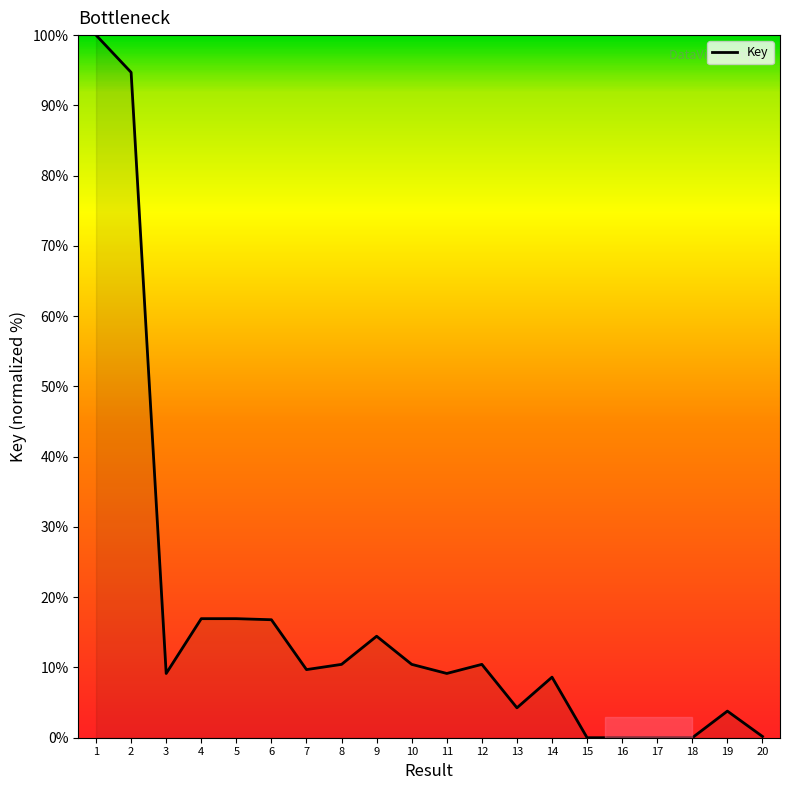

Is it true that the value at 9 is 23.0?

False